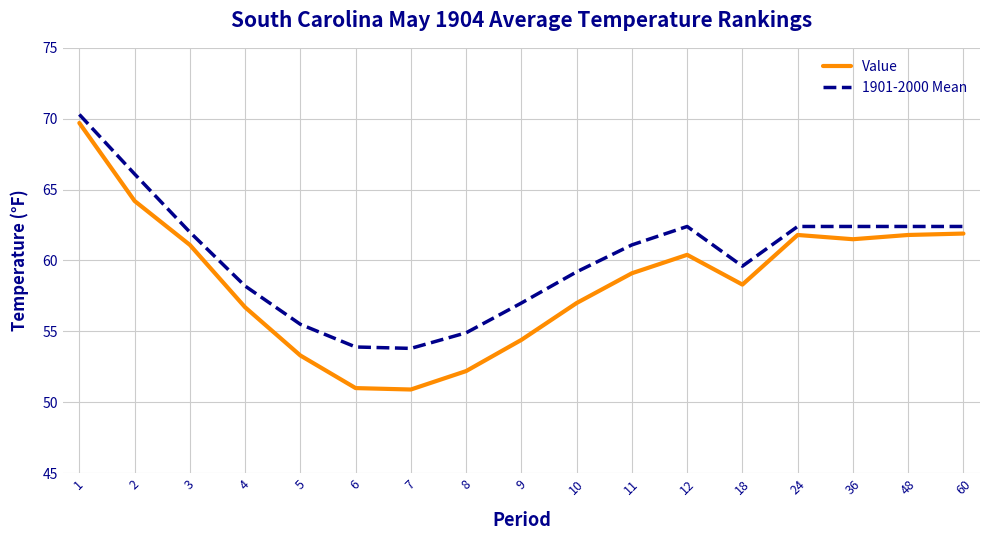

At 5, list the series in order from largest to smallest.

1901-2000 Mean, Value